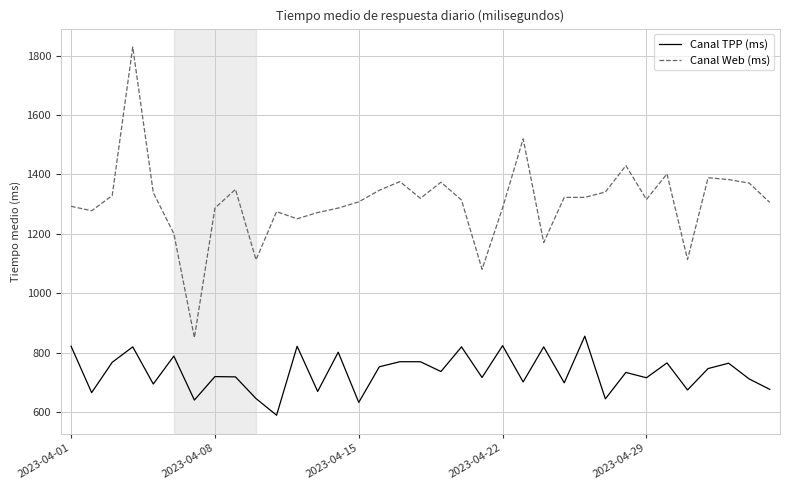

Which series has the largest total across all categories?

Canal Web (ms)